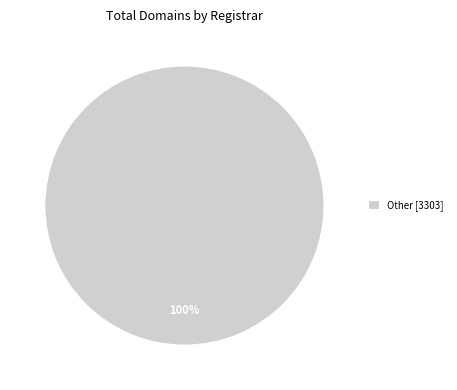

Count the number of slices in the pie.

1